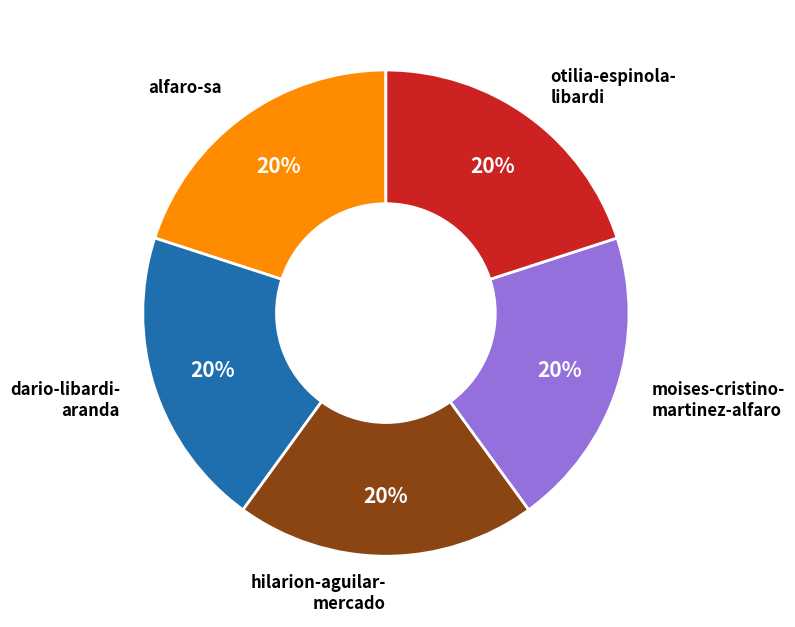

Is there any slice that represents more than half of the pie?

No